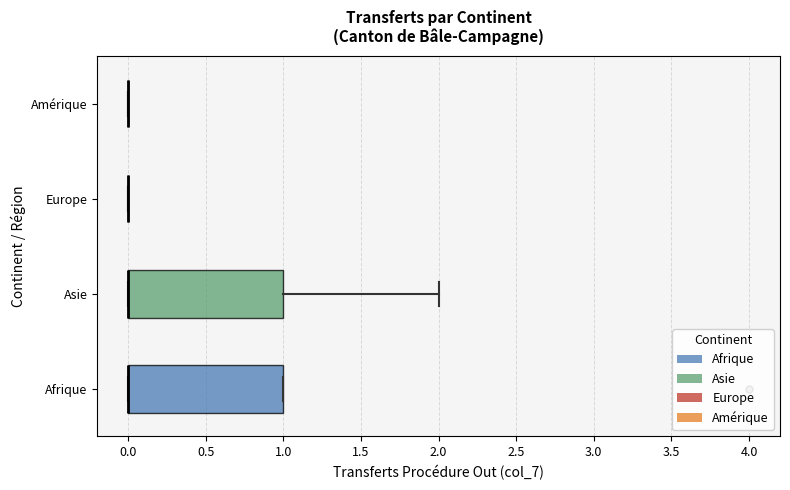

Reading bottom to top, transcribe this box plot: for each box, give where its median line is, the range the box spans, and where its two whiskers end, as read against the x-axis. The values are not printed on the chart, so give them approximately, as read against the axis.

Afrique: median 0 (drawn on the box's left edge), box 0 to 1, whiskers 0 to 1
Asie: median 0 (drawn on the box's left edge), box 0 to 1, whiskers 0 to 2
Europe: box collapsed to a line at 0, whiskers 0 to 0
Amérique: box collapsed to a line at 0, whiskers 0 to 0